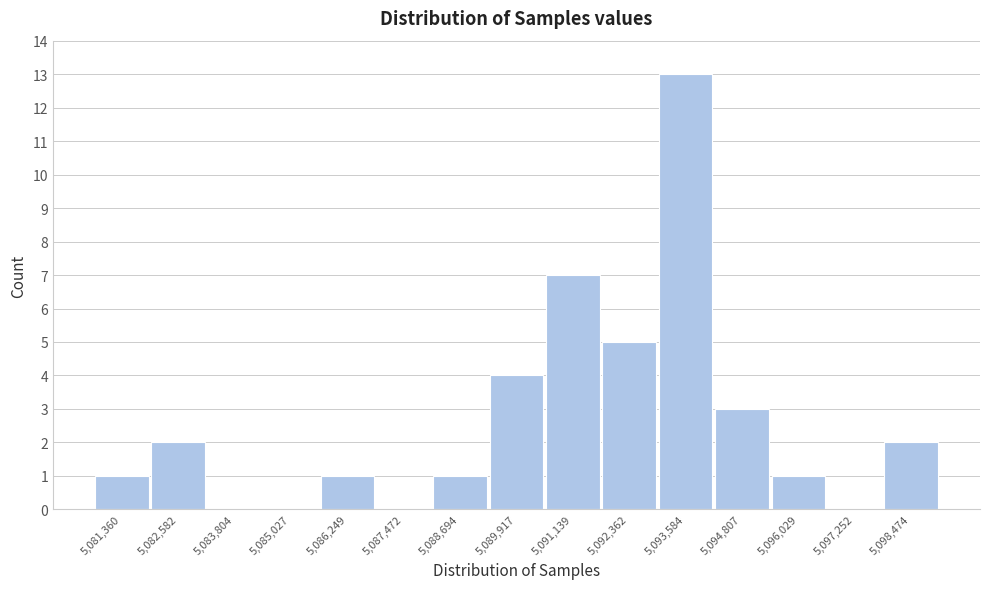

Reading left to right, what are all the values shown in this chart?

5,081,360=1	5,082,582=2	5,083,804=0	5,085,027=0	5,086,249=1	5,087,472=0	5,088,694=1	5,089,917=4	5,091,139=7	5,092,362=5	5,093,584=13	5,094,807=3	5,096,029=1	5,097,252=0	5,098,474=2